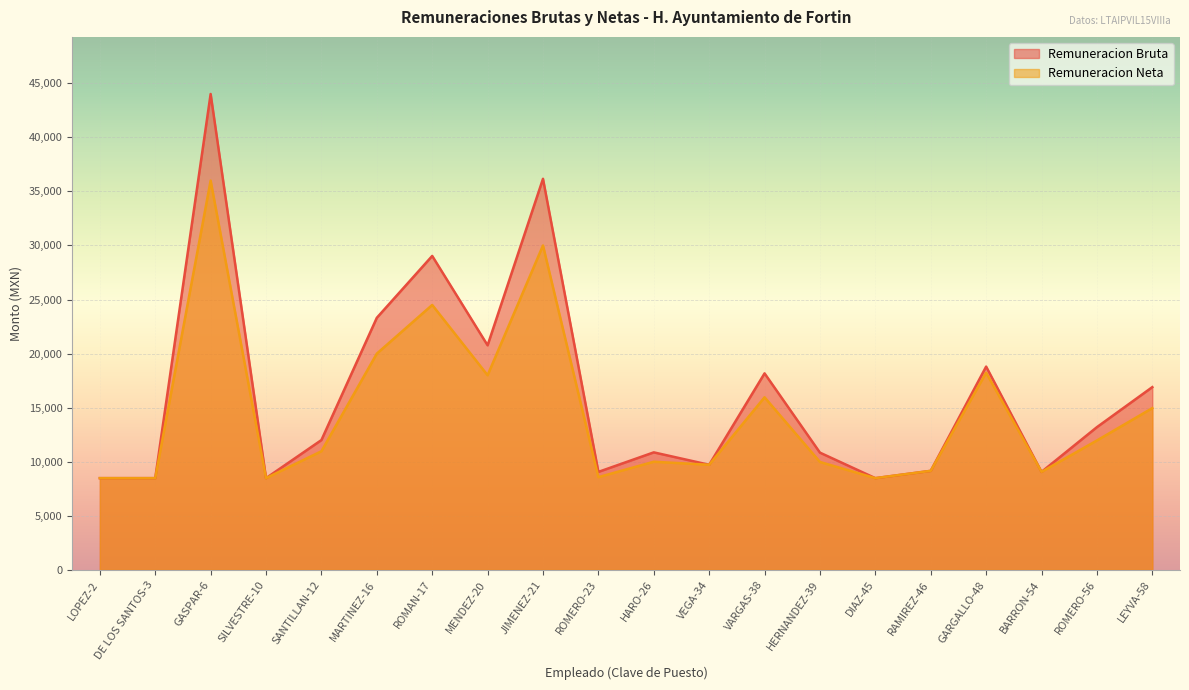

At which category does the chart reach its peak across all series?

GASPAR-6